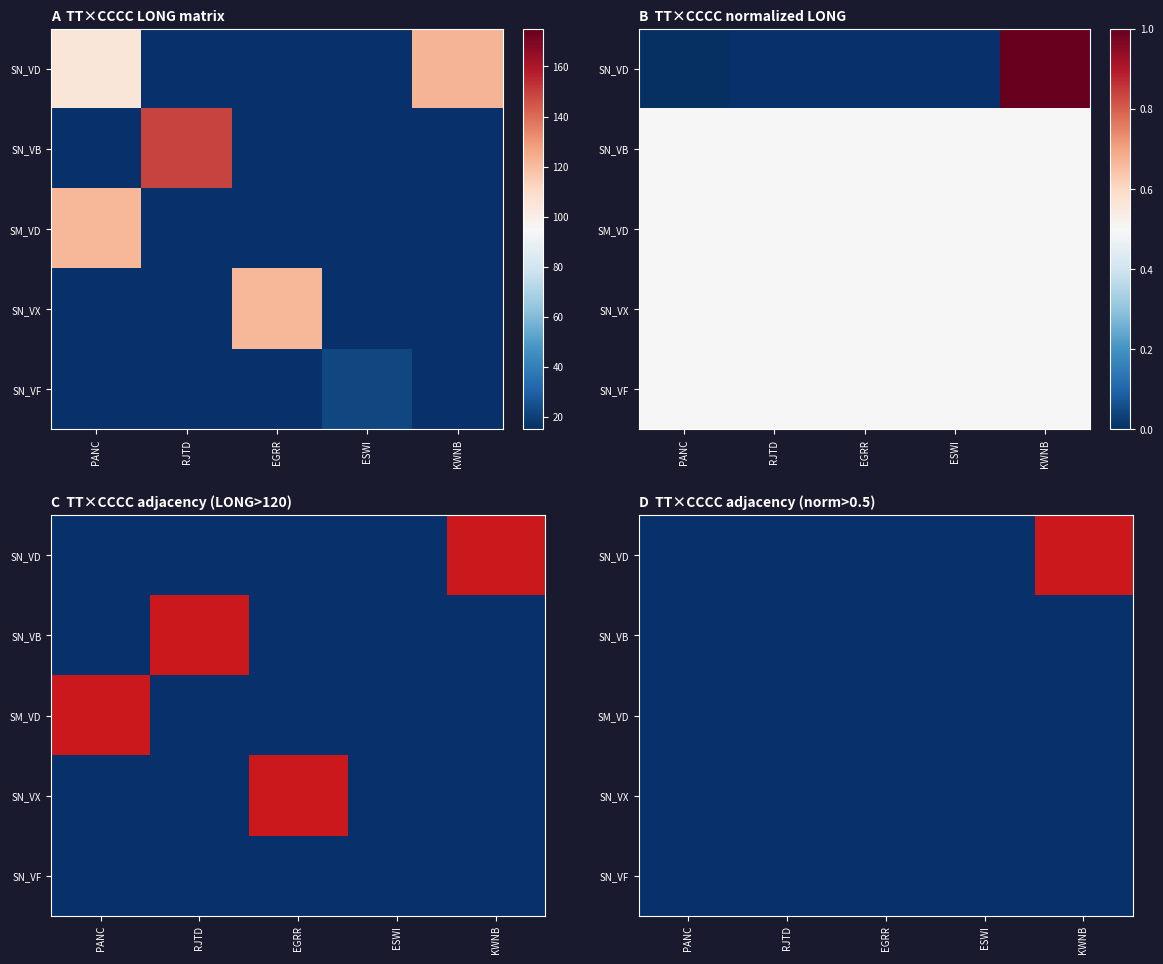

At which category is the sum across all series the highest?

KWNB